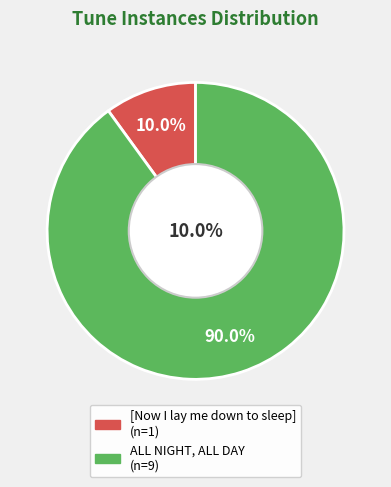

What is the largest slice in the pie chart?

ALL NIGHT, ALL DAY